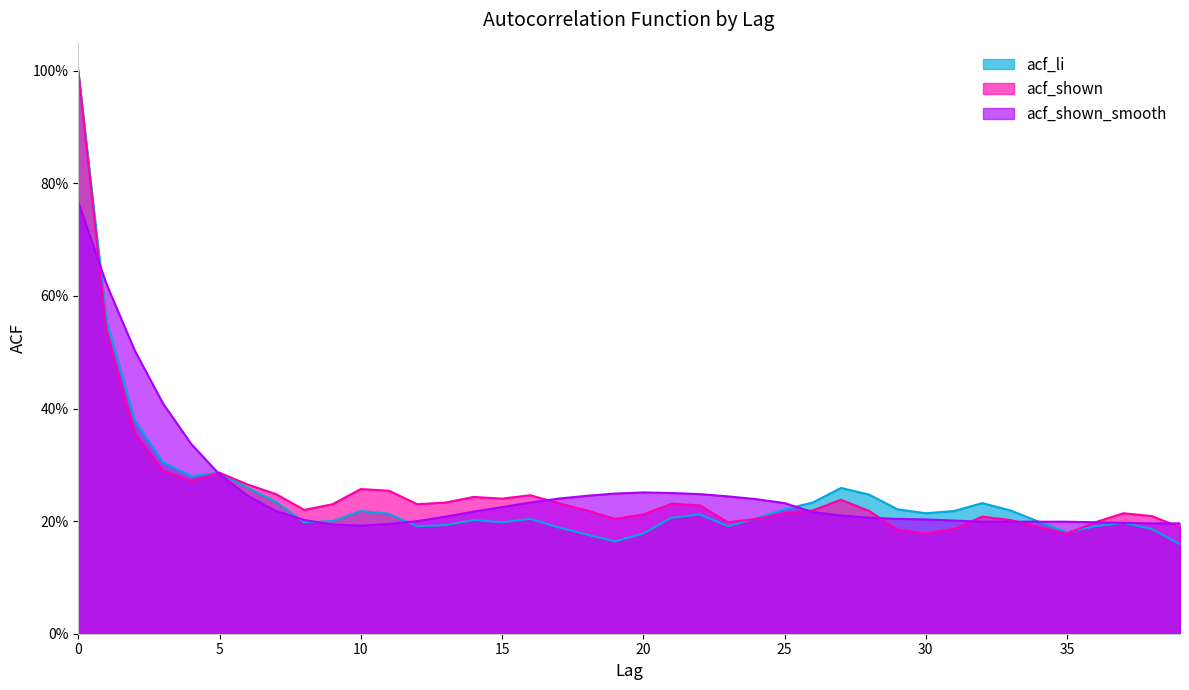

The value of acf_li at 20 is 0.1. True or false?

False